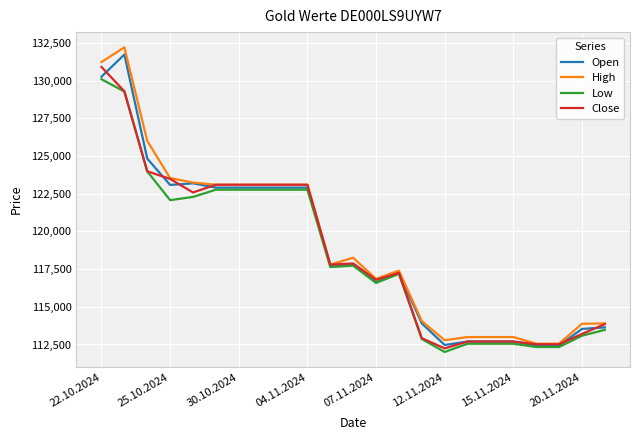

Which series has the widest spread of values?

High